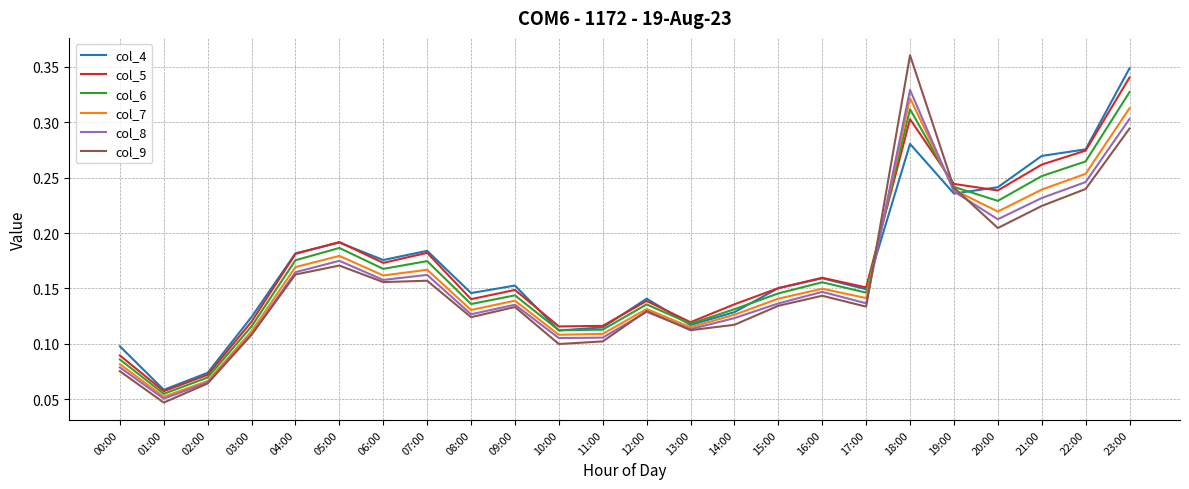

Is the value of col_9 at 02:00 greater than the value of col_4 at 05:00?

No